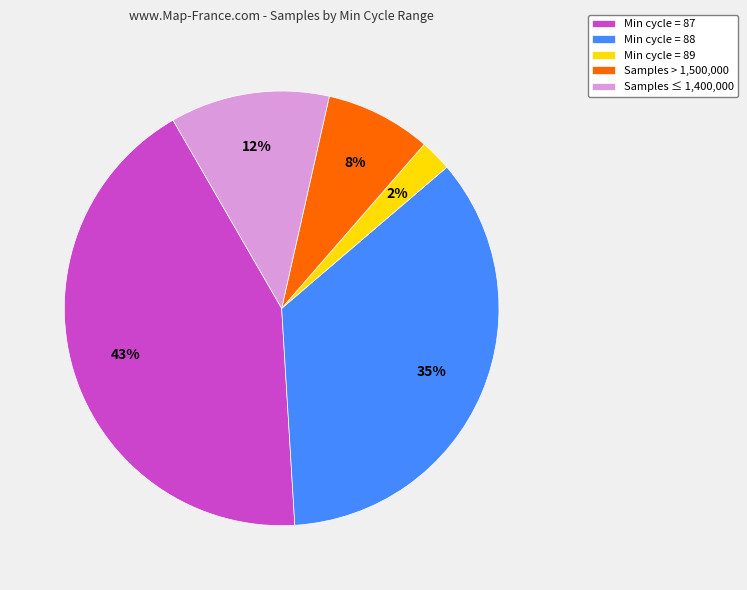

Does any single category account for the majority?

No